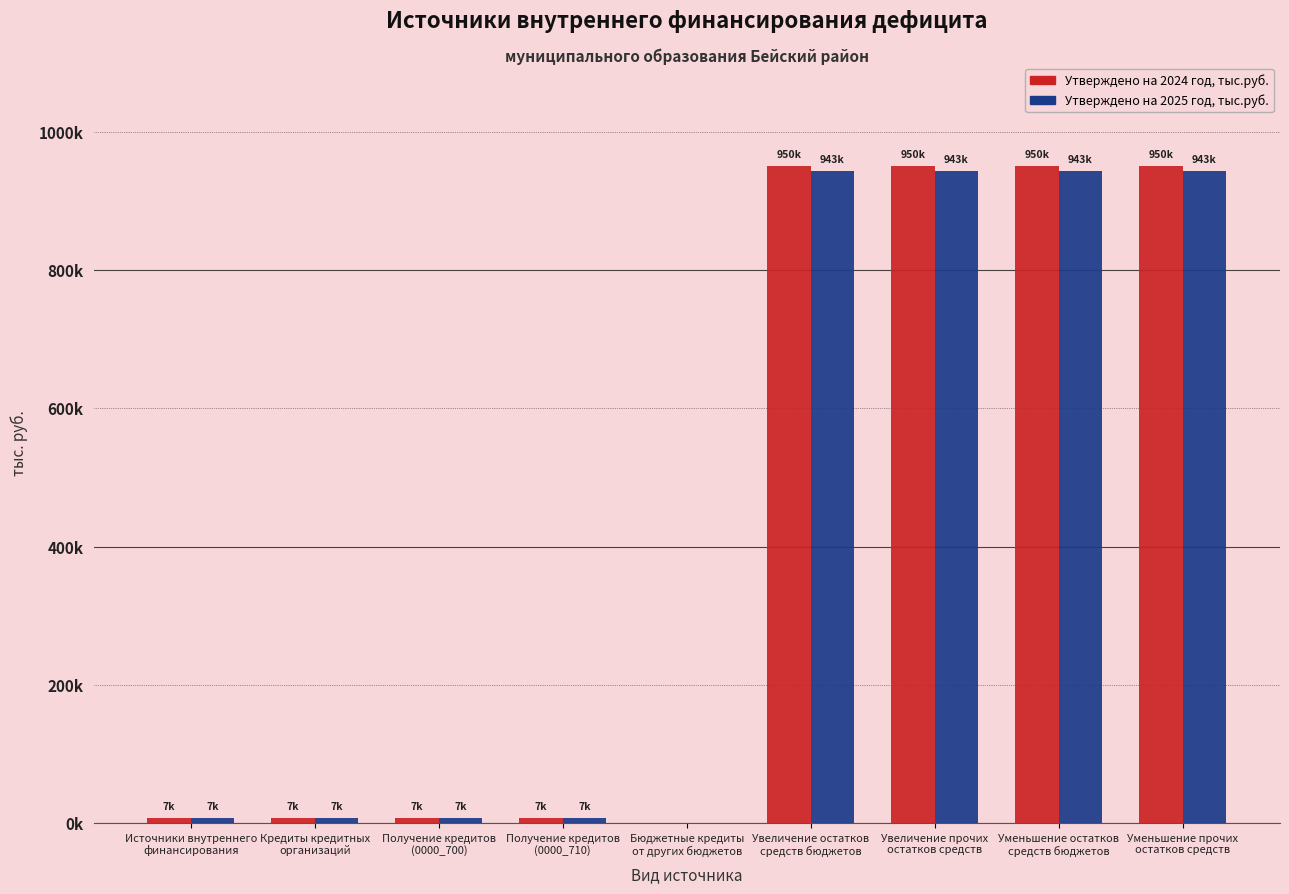

At how many categories does at least one series exceed 318175?

4